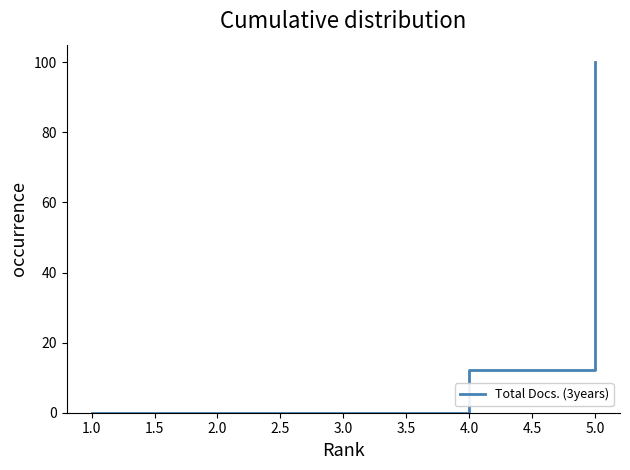

At which category does the chart reach its peak across all series?

5.0